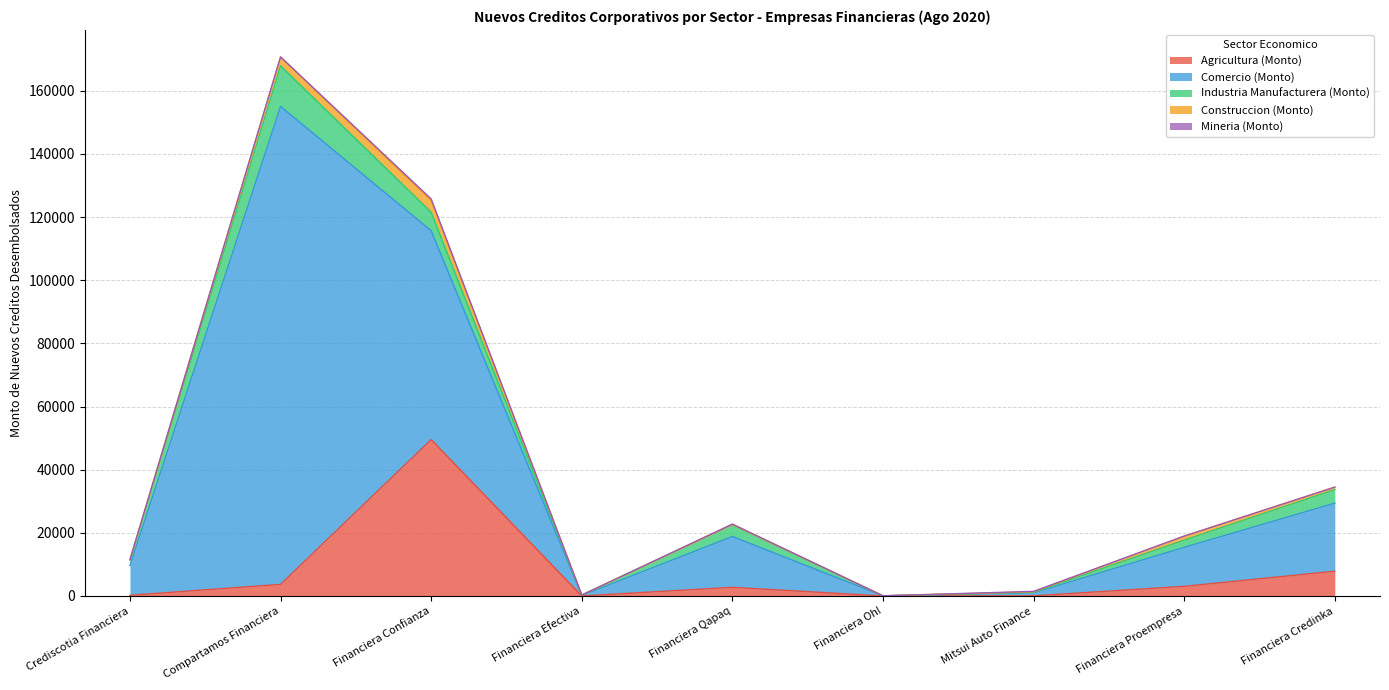

What is the value of the Agricultura (Monto) point at the 4th from the left?

6.7